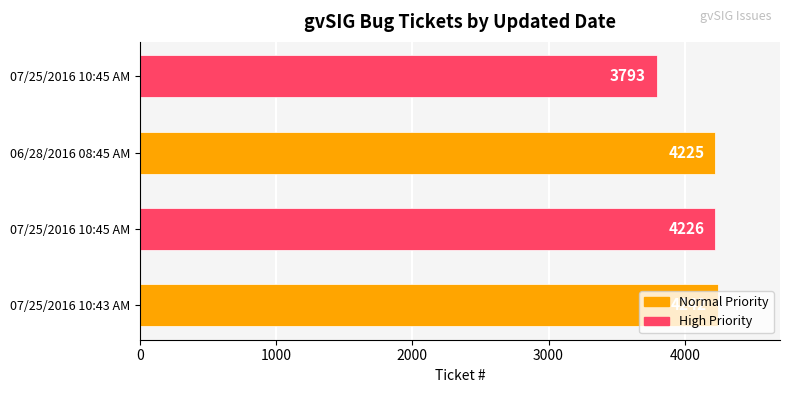

Are the bars horizontal?

Yes